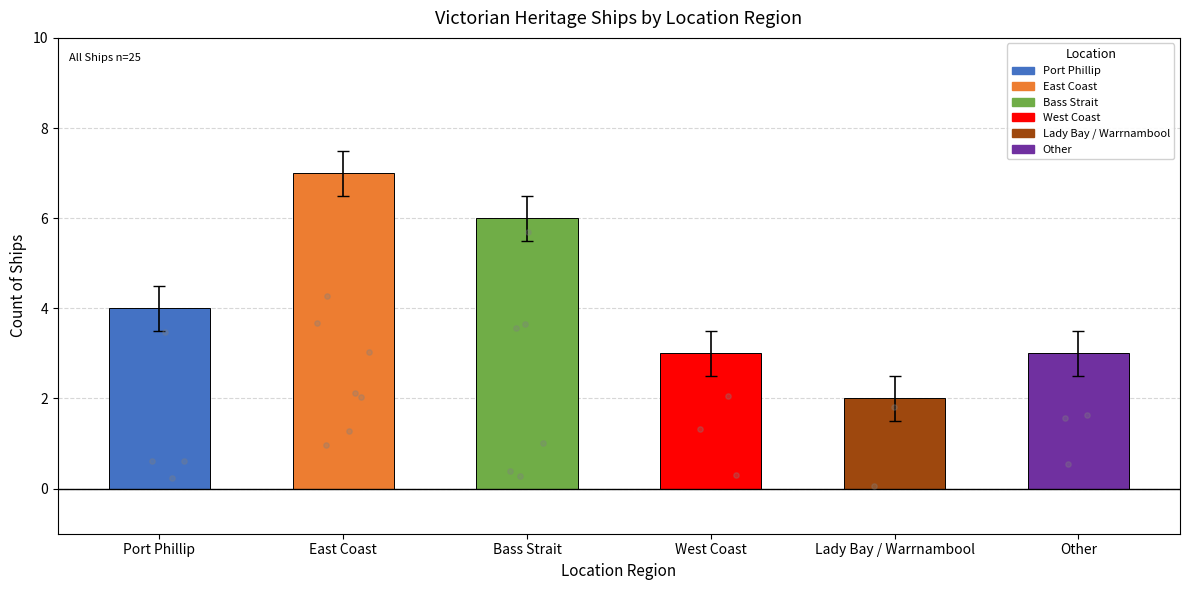

What is the change in value from Bass Strait to Lady Bay / Warrnambool?

-4